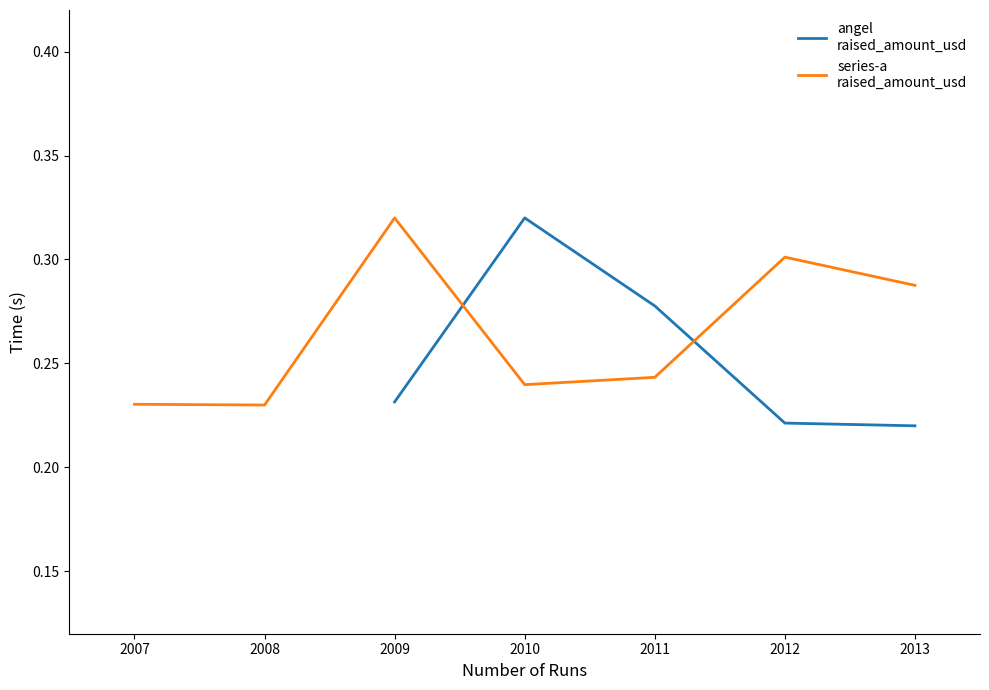

What is the spread (max minus min) of values at 2012?

0.1